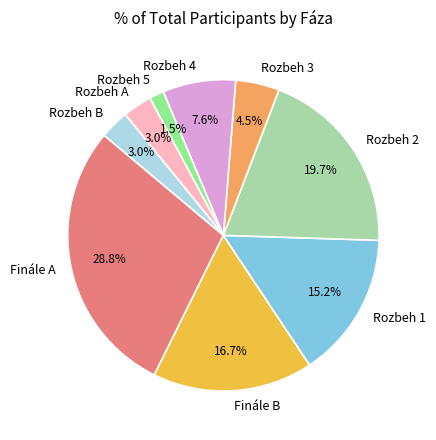

The Rozbeh 2 slice represents 20% of the pie. True or false?

True